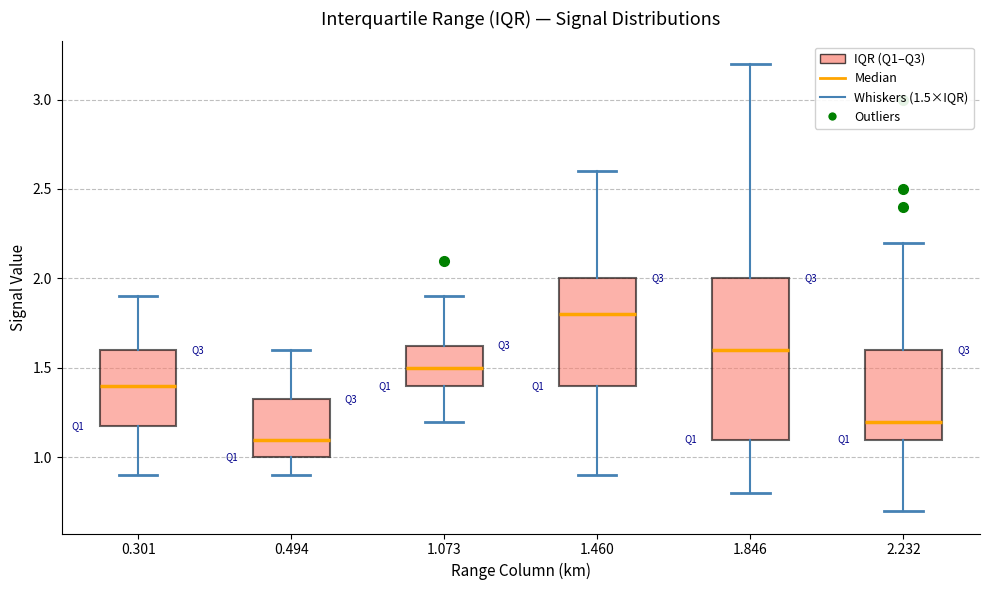

Reading left to right, transcribe this box plot: for each box, give where its median line is, the range the box spans, and where its two whiskers end, as read against the y-axis. The values are not printed on the chart, so give them approximately, as read against the axis.

0.301: median 1.40, box 1.20 to 1.60, whiskers 0.90 to 1.90
0.494: median 1.10, box 1.00 to 1.35, whiskers 0.90 to 1.60
1.073: median 1.50, box 1.40 to 1.65, whiskers 1.20 to 1.90
1.460: median 1.80, box 1.40 to 2.00, whiskers 0.90 to 2.60
1.846: median 1.60, box 1.10 to 2.00, whiskers 0.80 to 3.20
2.232: median 1.20, box 1.10 to 1.60, whiskers 0.70 to 2.20